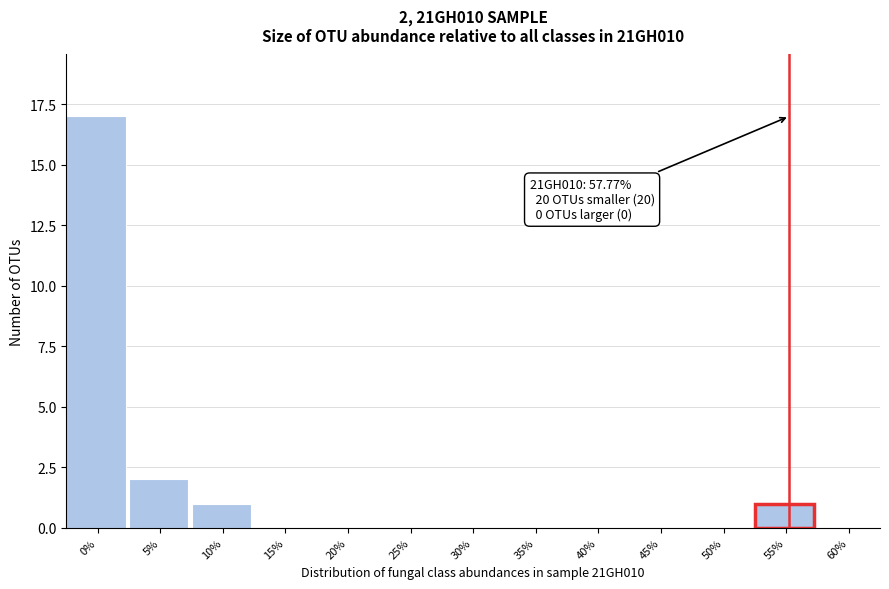

Reading right to left, list all the values displayed in this chart.

60%=0	55%=1	50%=0	45%=0	40%=0	35%=0	30%=0	25%=0	20%=0	15%=0	10%=1	5%=2	0%=17